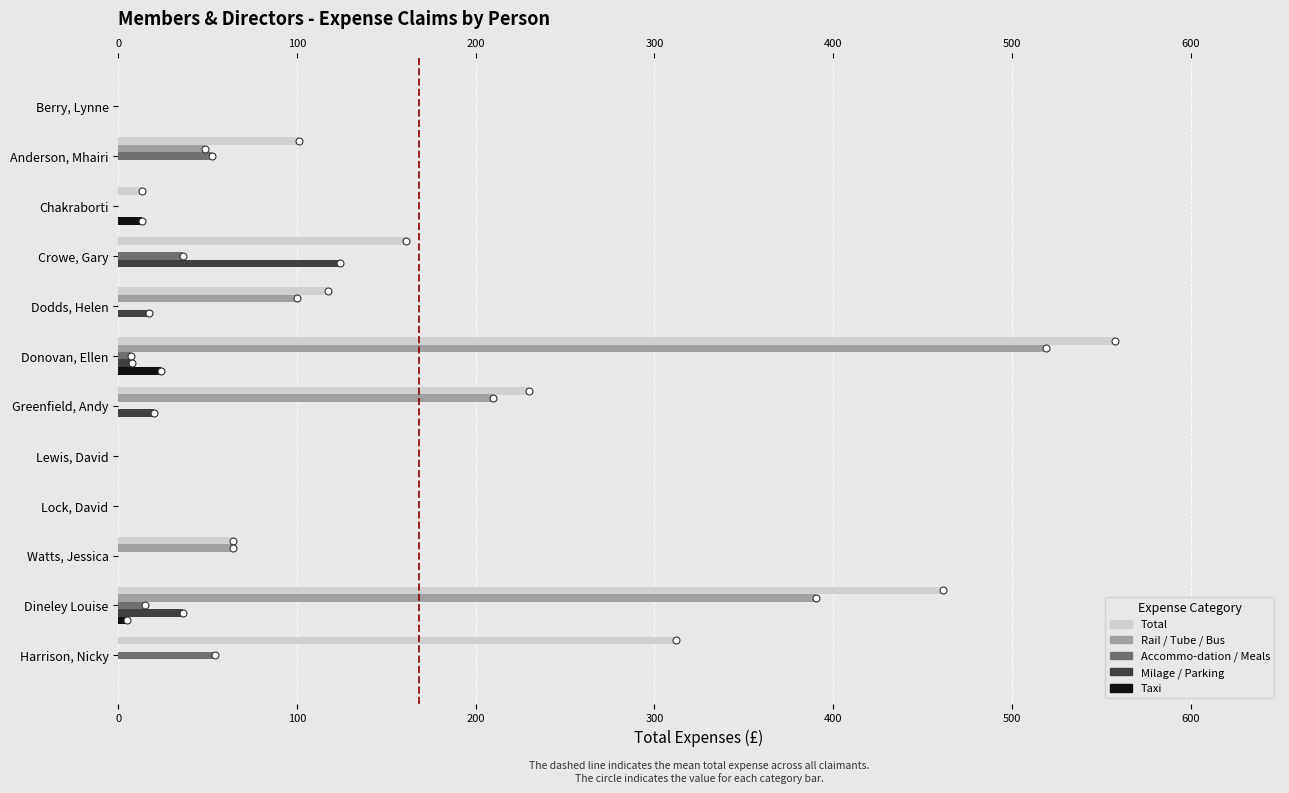

Between Dodds, Helen and Lewis, David, which series saw the biggest shift?

Total